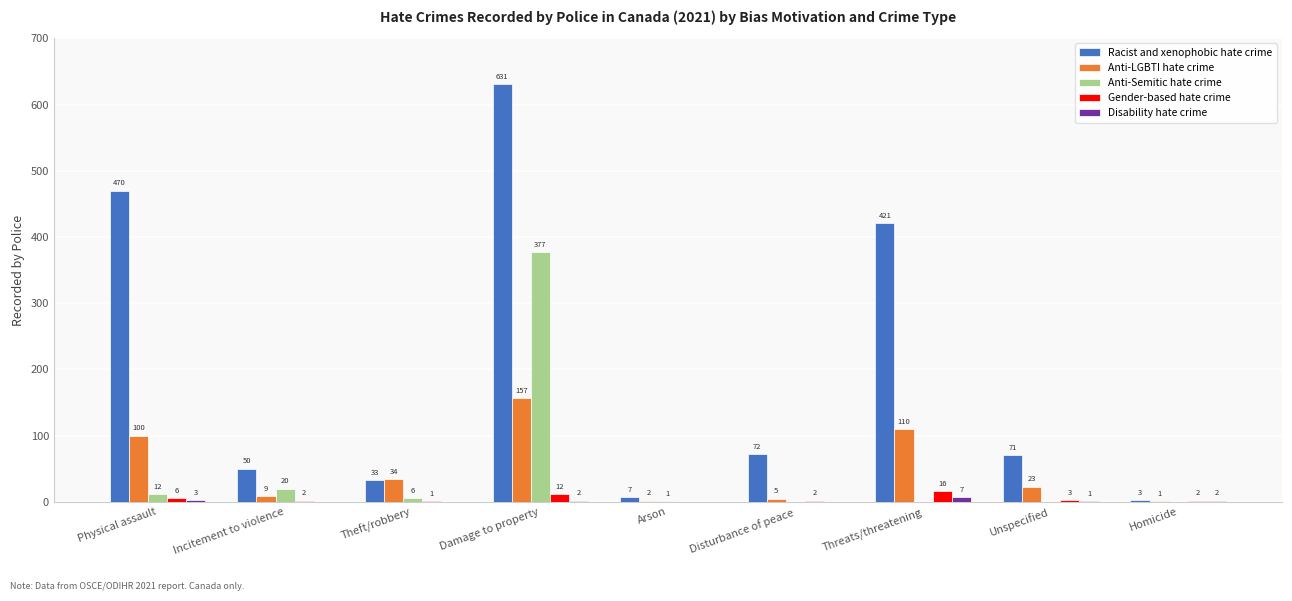

Reading left to right, what are all the values shown in this chart?

Racist and xenophobic hate crime: 470	50	33	631	7	72	421	71	3
Anti-LGBTI hate crime: 100	9	34	157	2	5	110	23	1
Anti-Semitic hate crime: 12	20	6	377	1	0	0	0	0
Gender-based hate crime: 6	2	1	12	0	2	16	3	2
Disability hate crime: 3	0	0	2	0	0	7	1	2